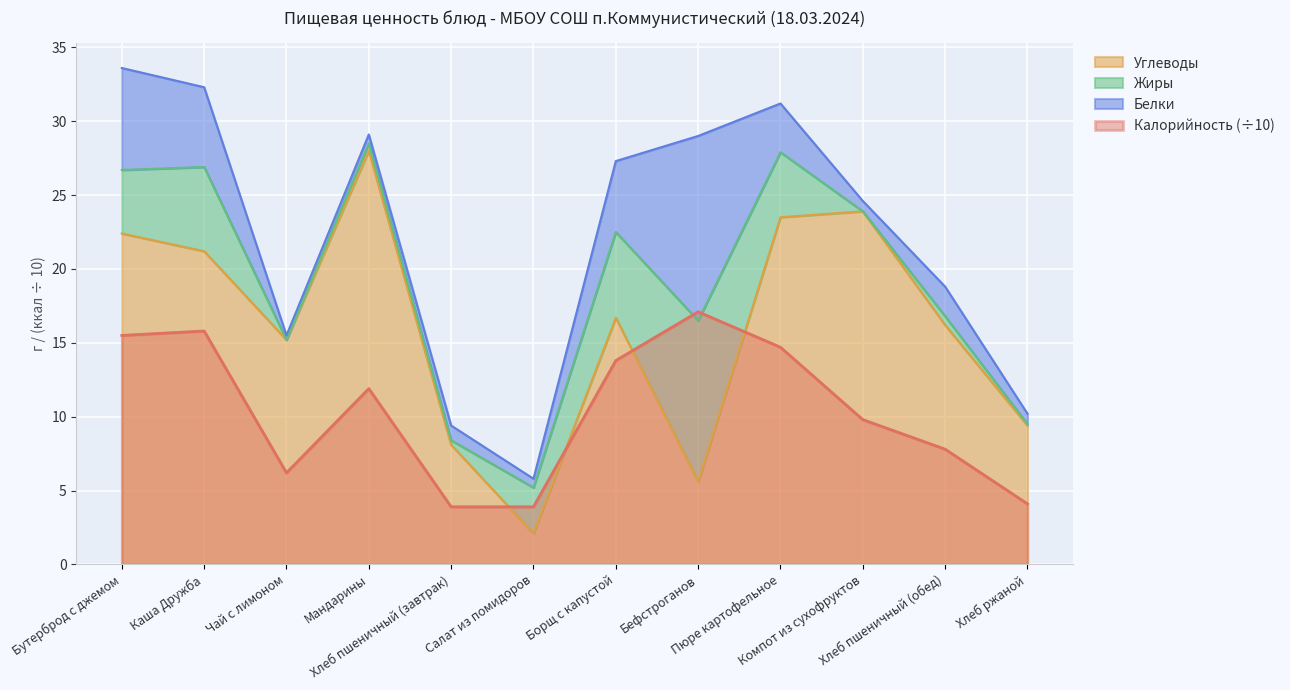

What is the minimum value for Калорийность?

3.9